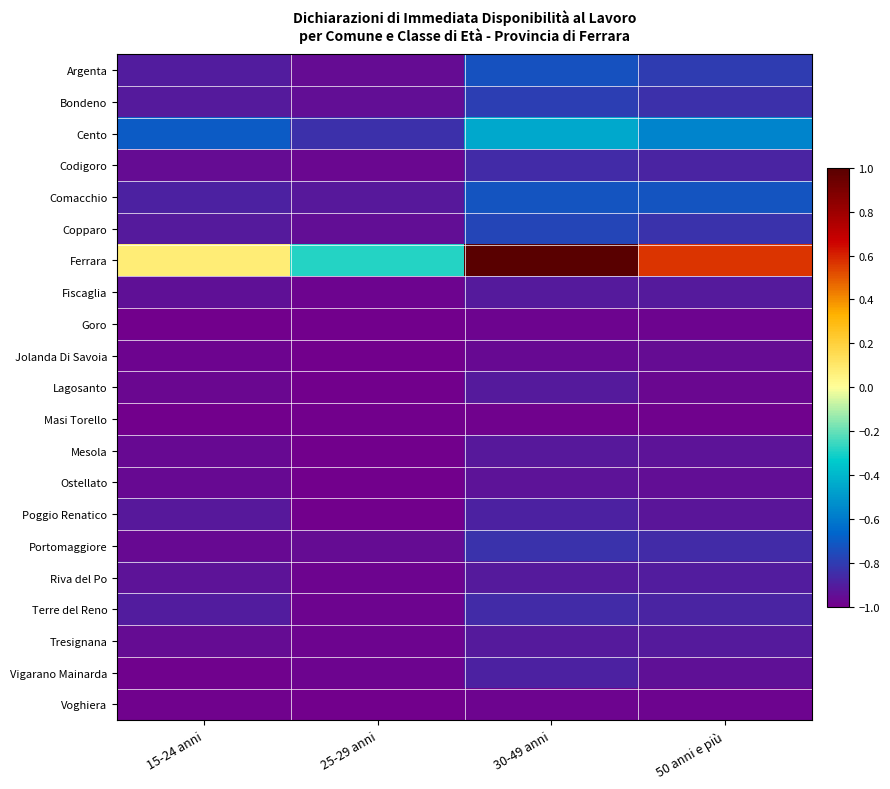

Which label corresponds to the smallest value in the chart?

25-29 anni